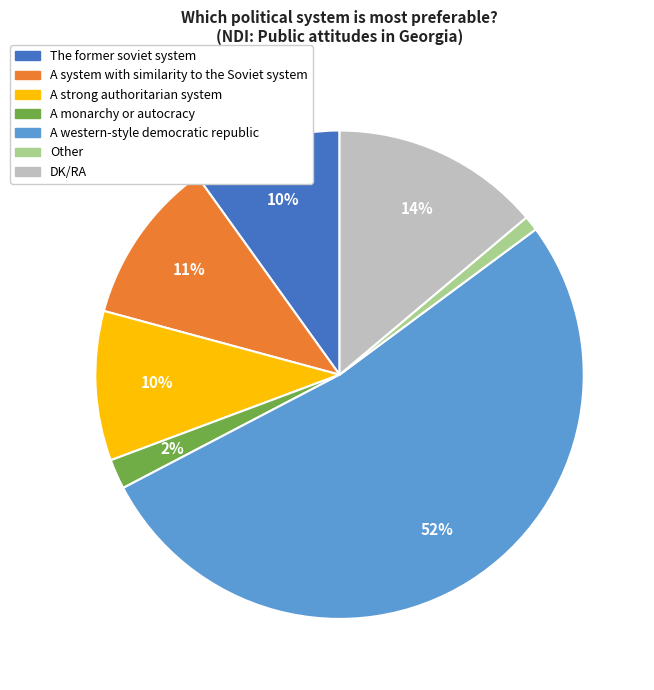

What is the largest slice in the pie chart?

A western-style democratic republic